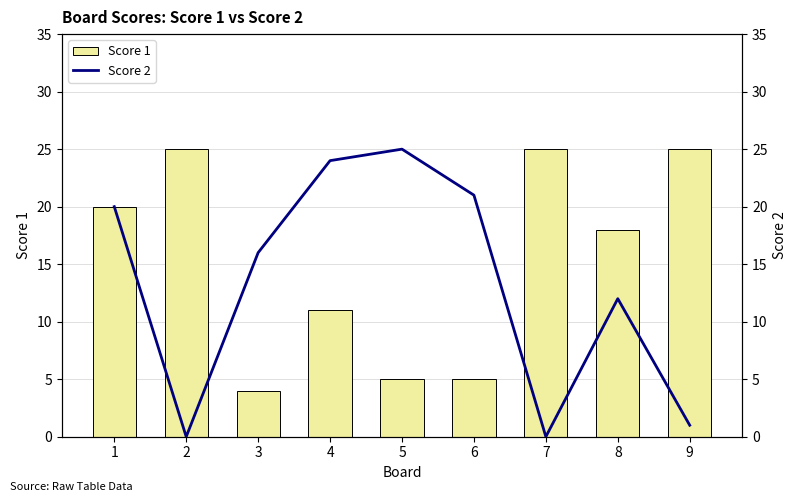

Which series has the largest total across all categories?

Score 1